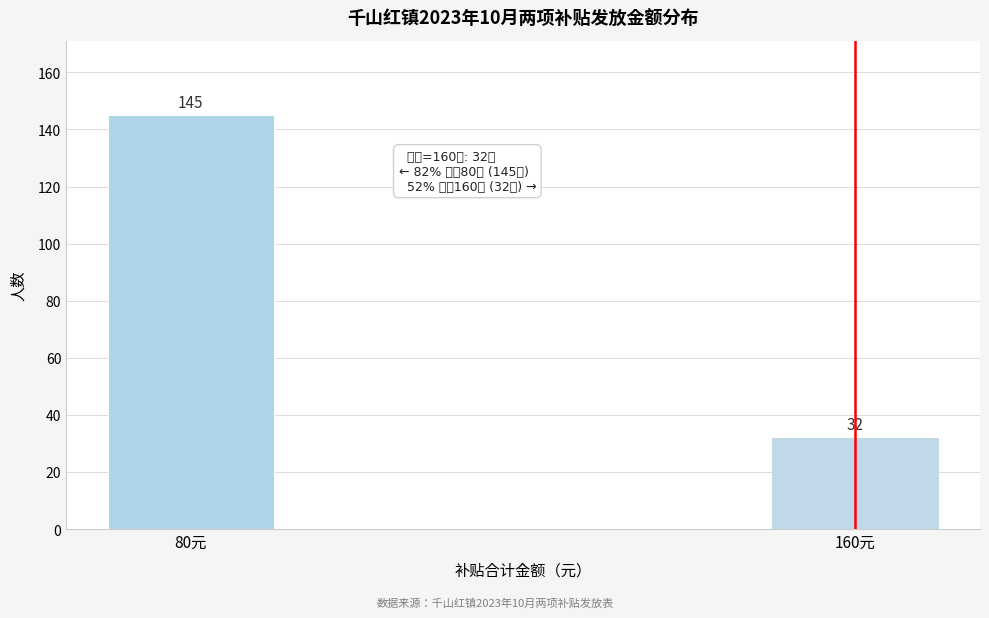

Reading left to right, transcribe all the data shown in this chart.

80元=145	160元=32